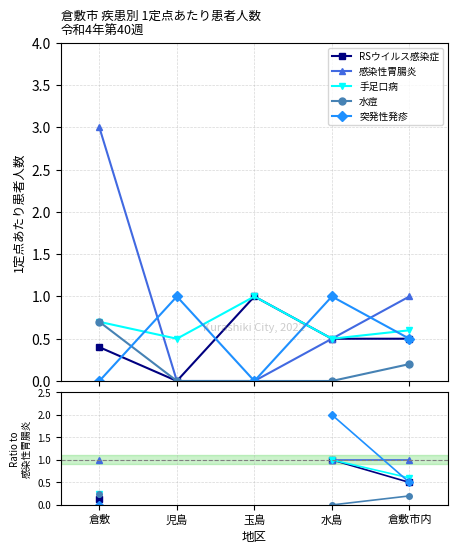

What are all the series names shown in the legend?

RSウイルス感染症, 感染性胃腸炎, 手足口病, 水痘, 突発性発疹